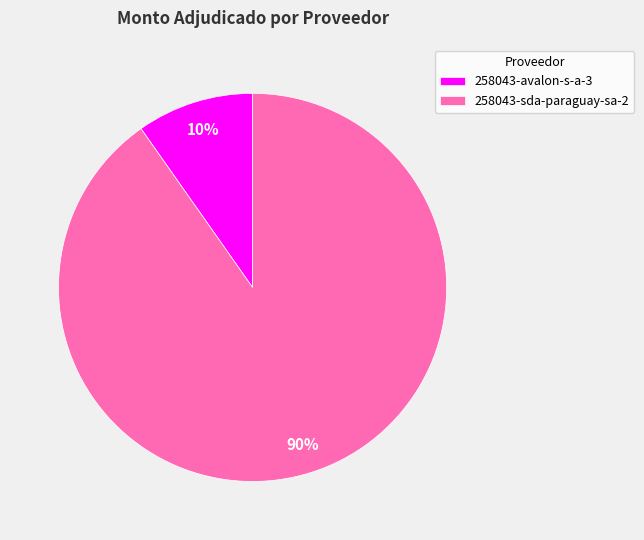

To the nearest percent, what is the average slice percentage?

50%